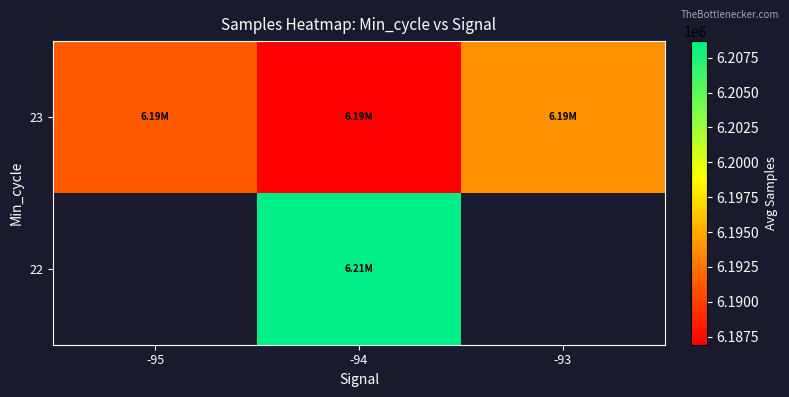

Between -95 and -94, which is larger?

-94